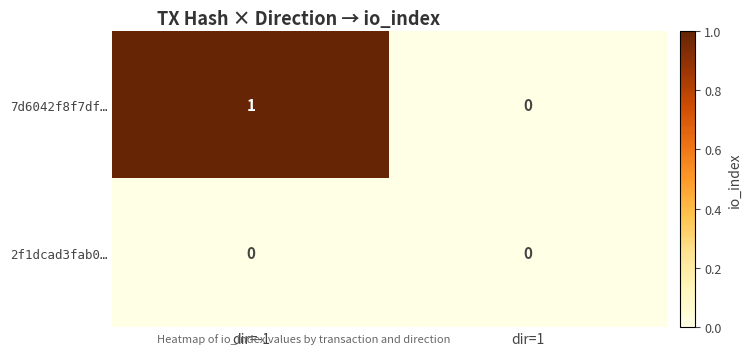

Rank the series by their average value, from lowest to highest.

2f1dcad3fab0…, 7d6042f8f7df…